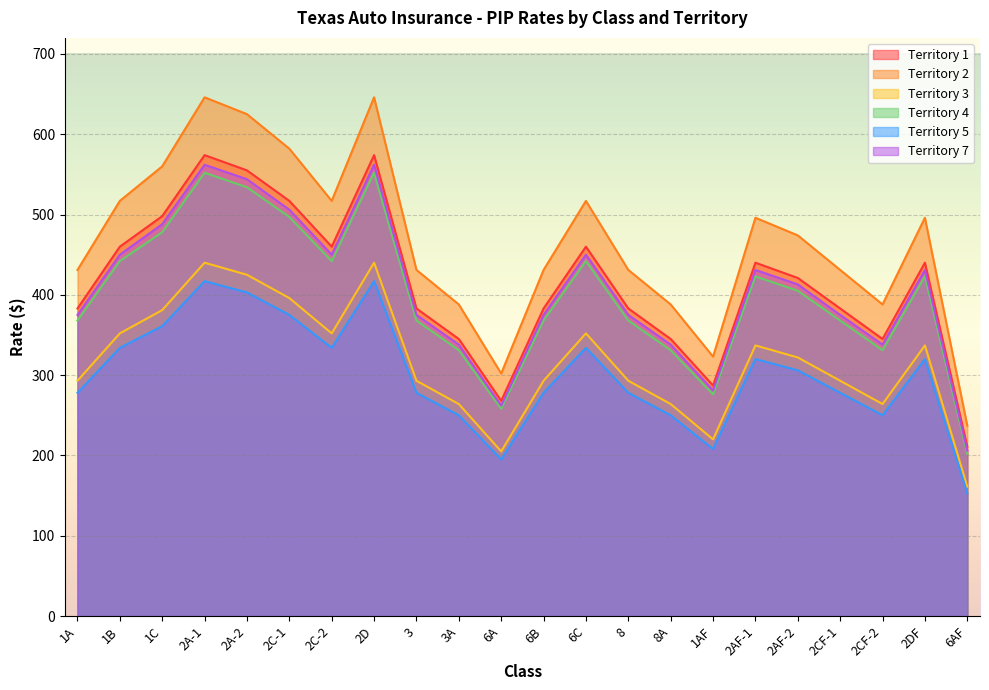

What is the spread (max minus min) of values at 1A?

153